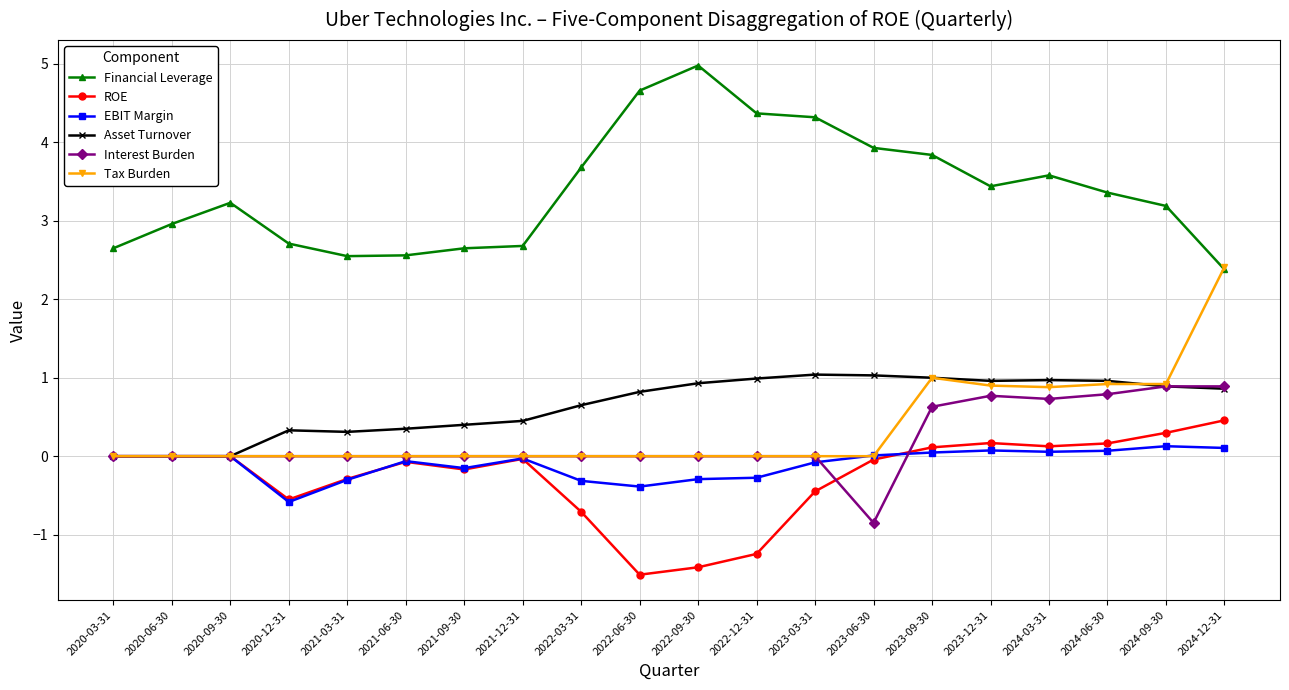

Which series has the largest total across all categories?

Financial Leverage